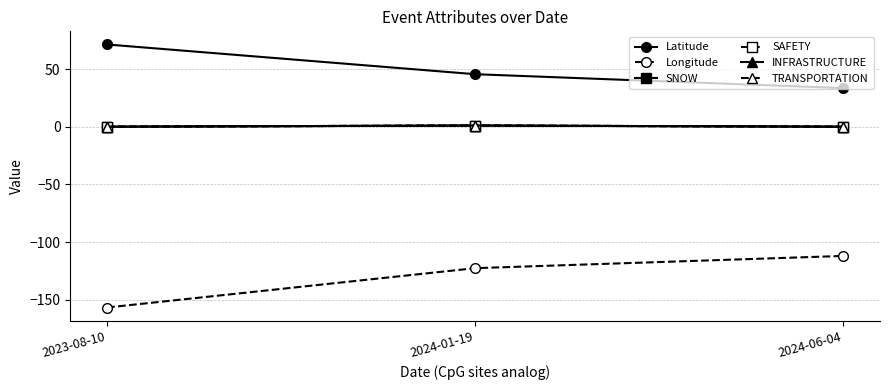

At which category does the chart reach its minimum across all series?

2023-08-10